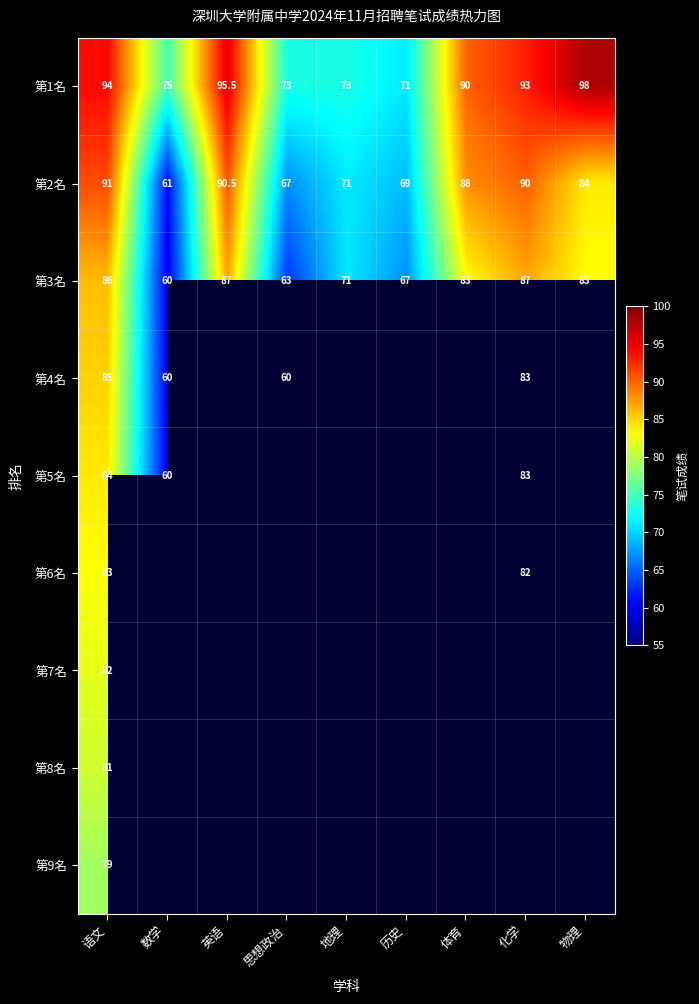

Where does the 第1名 series first go above 90?

语文